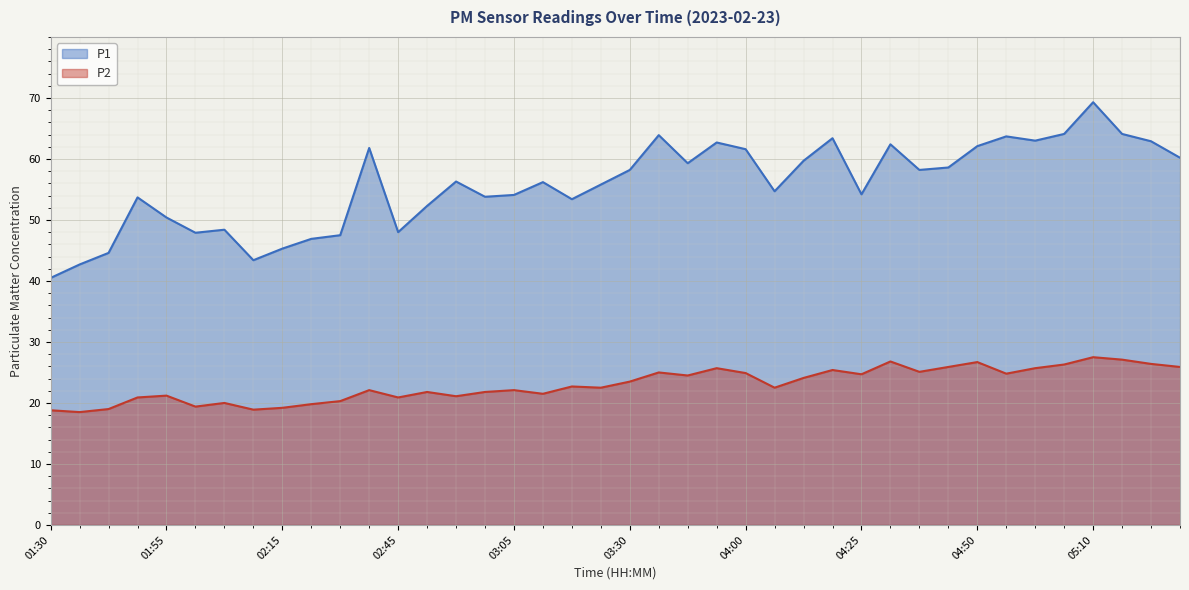

What are all the series names shown in the legend?

P1, P2